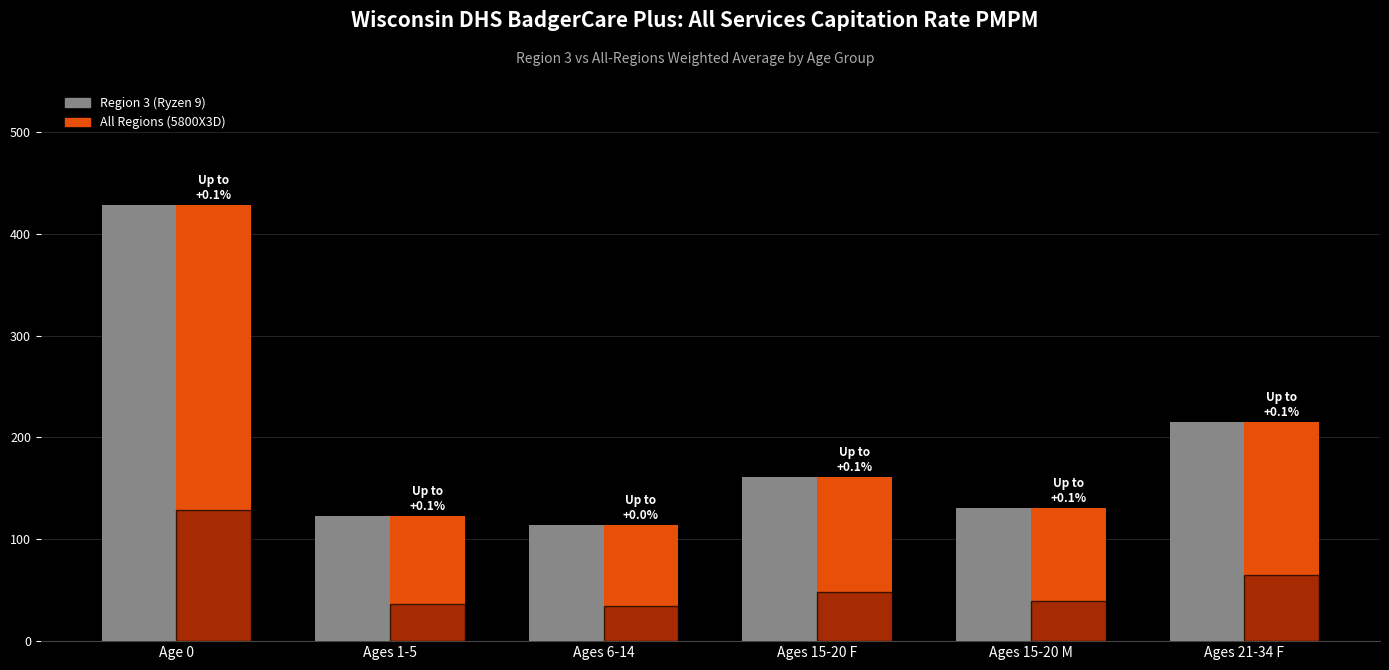

What is the sum of the All Regions (5800X3D) values at Ages 15-20 M and Ages 15-20 F?

291.9